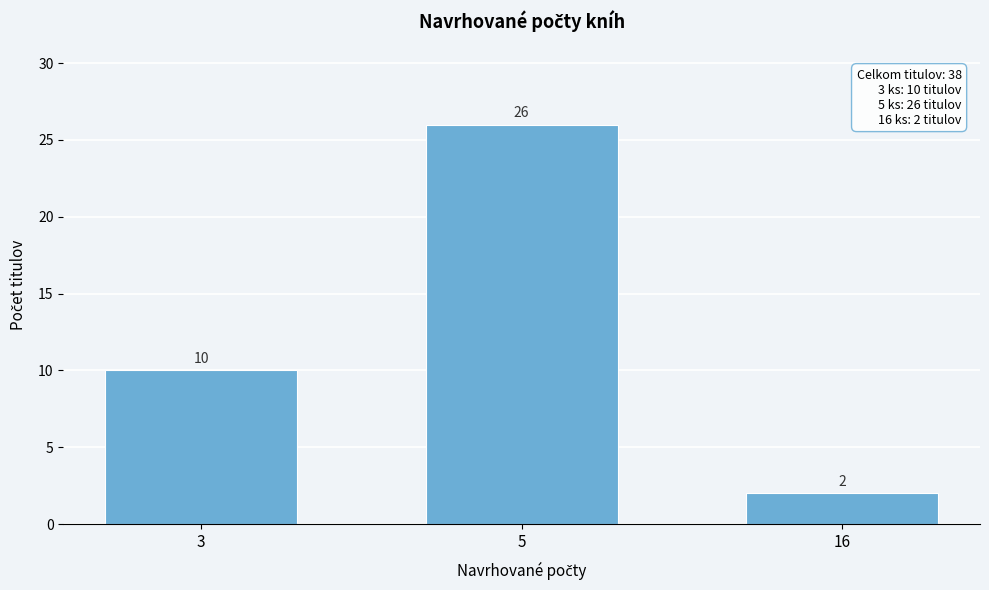

Reading left to right, transcribe all the data shown in this chart.

10	26	2